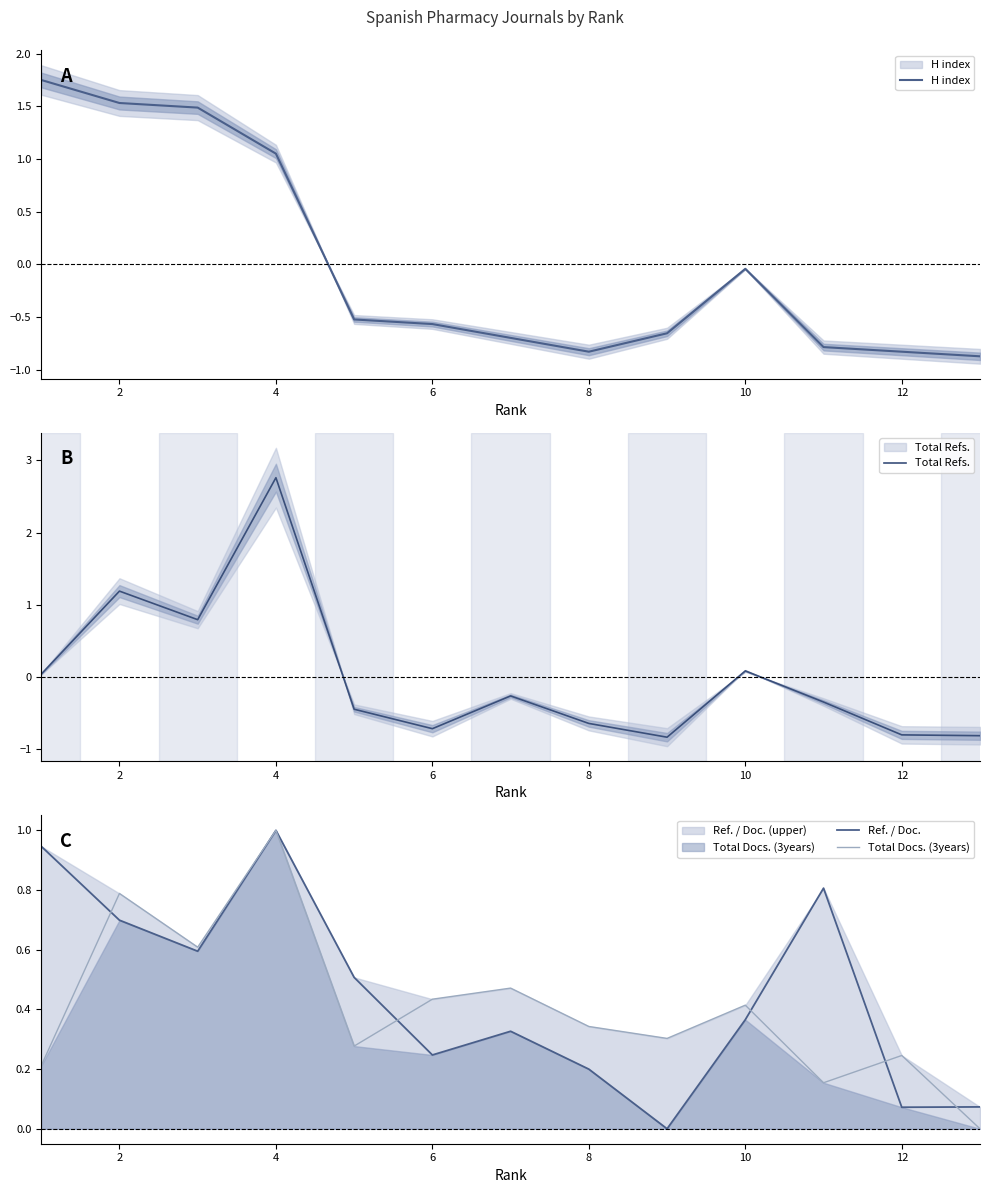

Which series has the widest spread of values?

Total Refs.